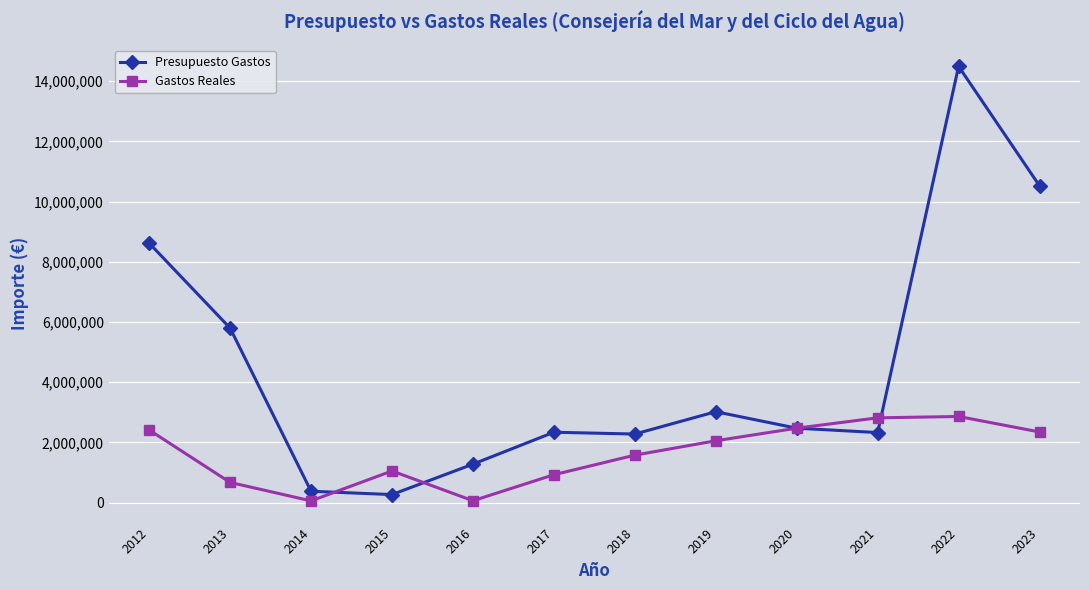

What is the total value across all series at 2015?

1312421.9